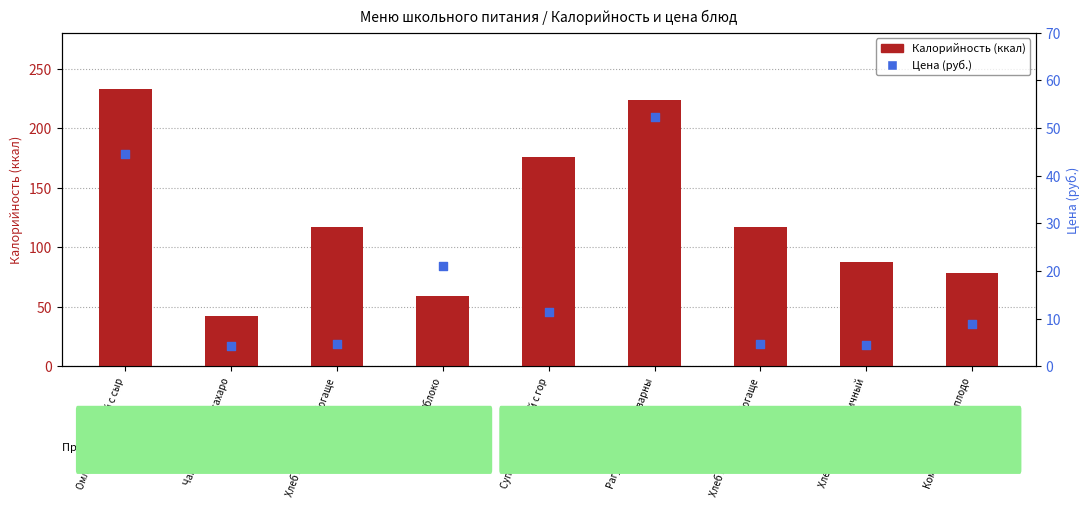

Which series has the largest Y range (max minus min)?

Калорийность